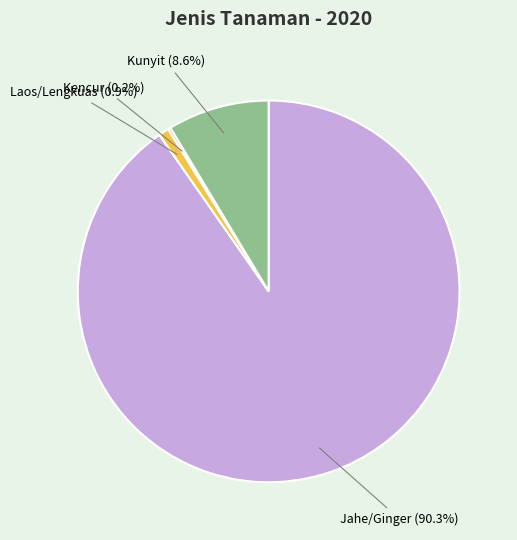

Which category has the biggest portion of the pie?

Jahe/Ginger